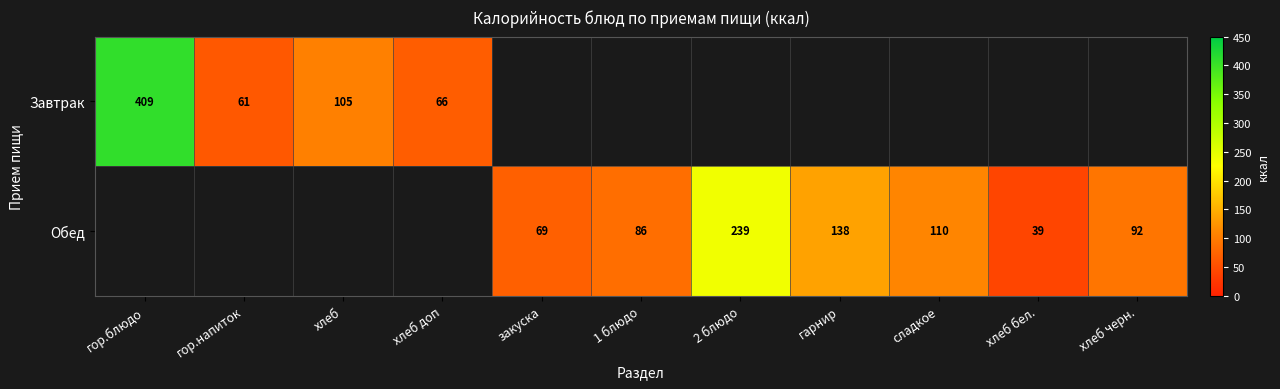

What is the spread (max minus min) of values at хлеб бел.?

39